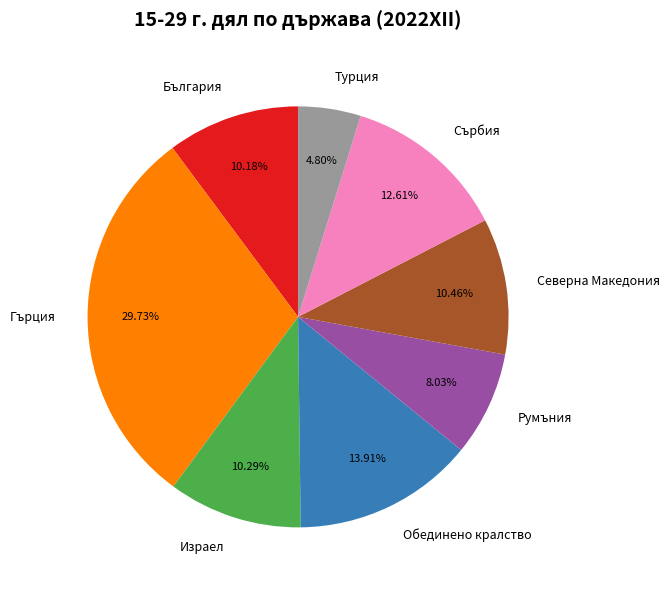

True or false: Румъния accounts for 23% of the total.

False